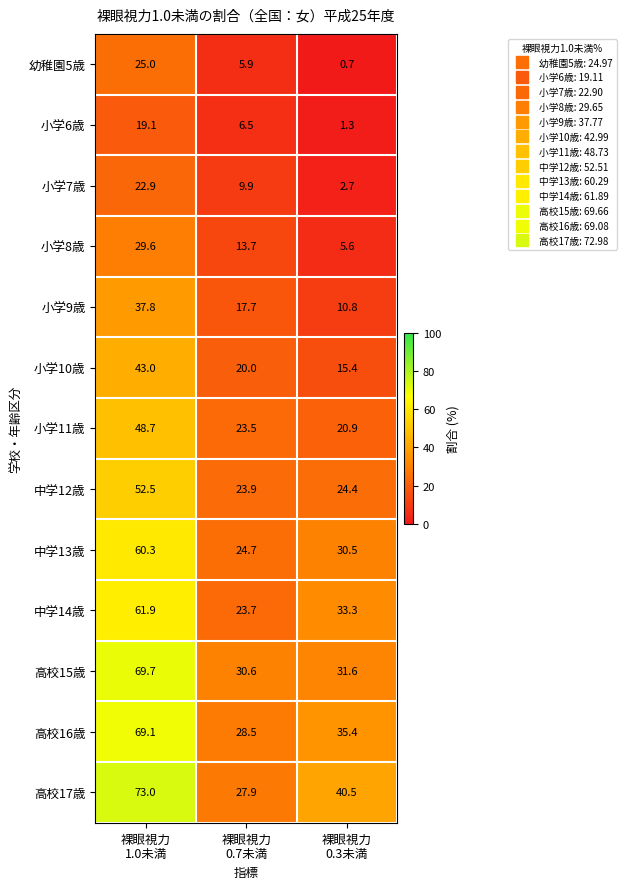

What is the difference between the maximum and minimum values in the 高校16歳 series?

40.6